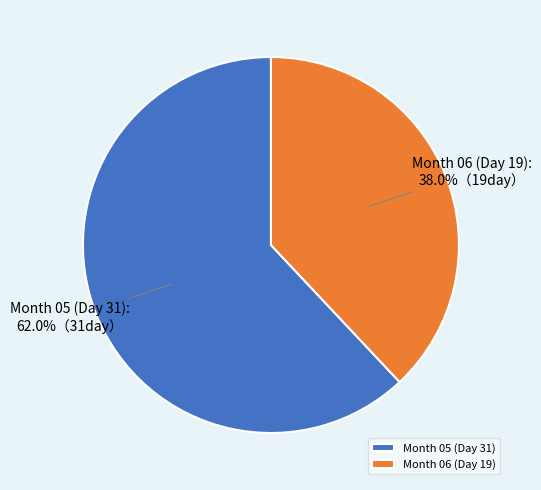

How many slices are in this pie chart?

2